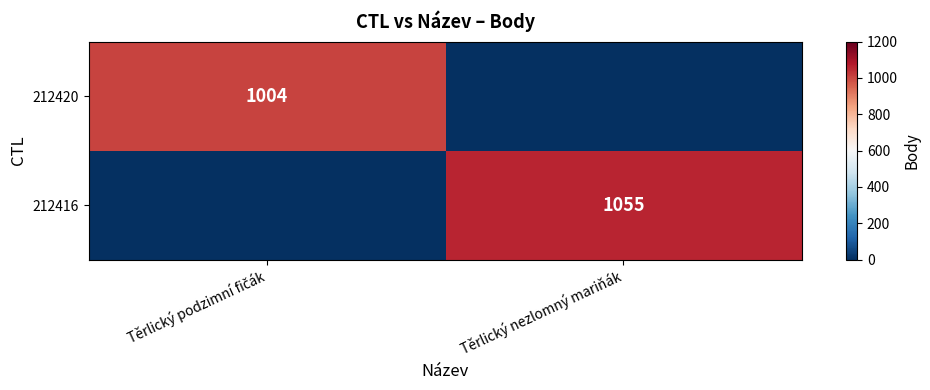

At which category is the sum across all series the highest?

Těrlický nezlomný mariňák